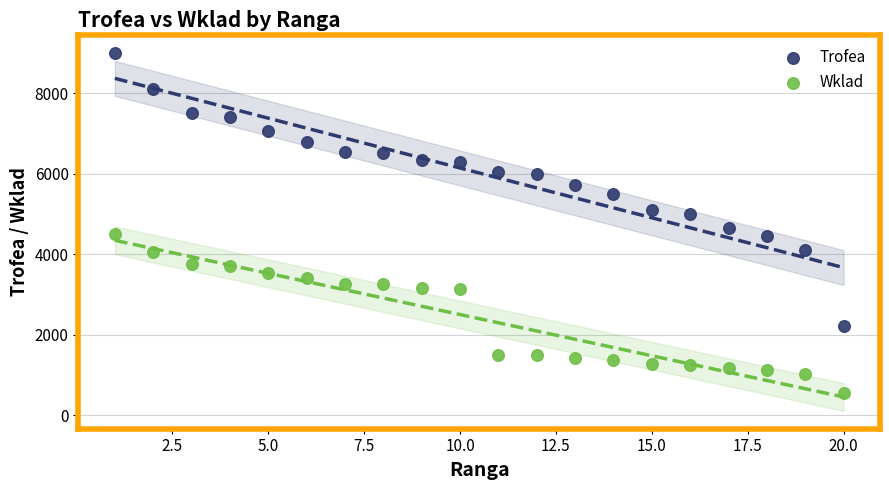

Which series reaches the minimum Y coordinate?

Wklad